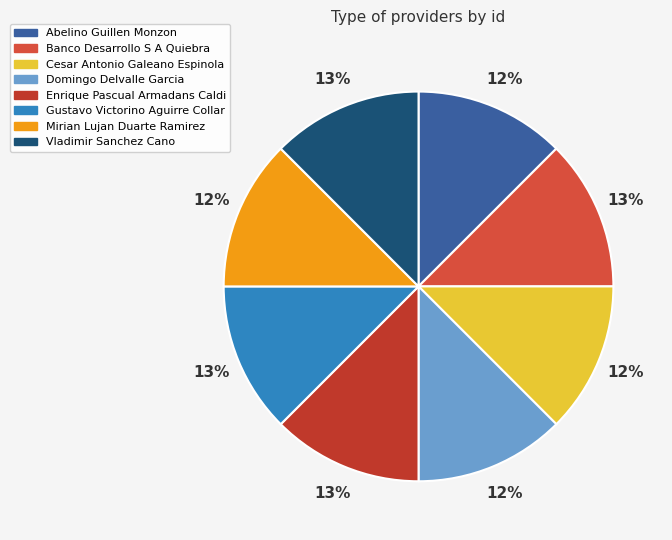

How many segments does this pie chart have?

8